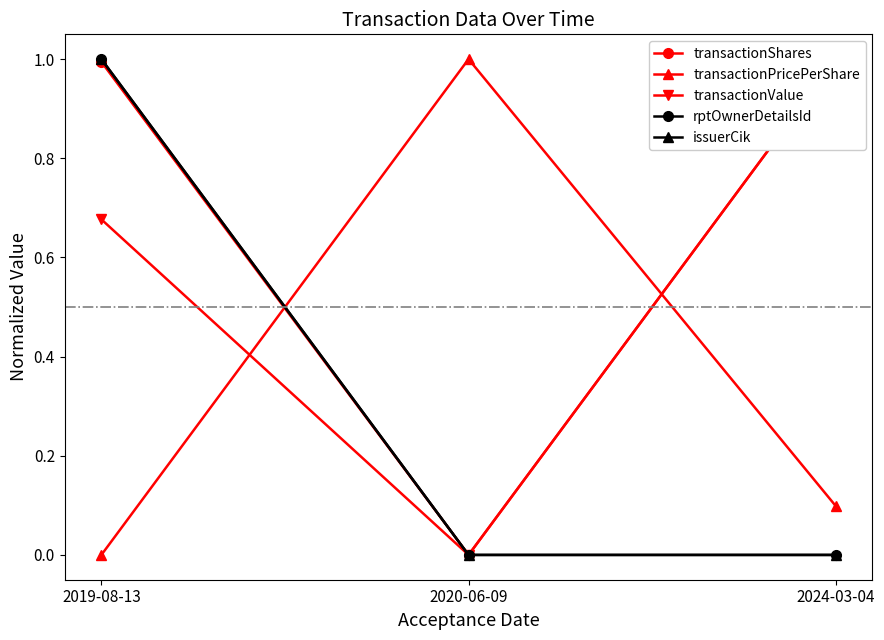

What is the label of the 3rd point from the left?

2024-03-04